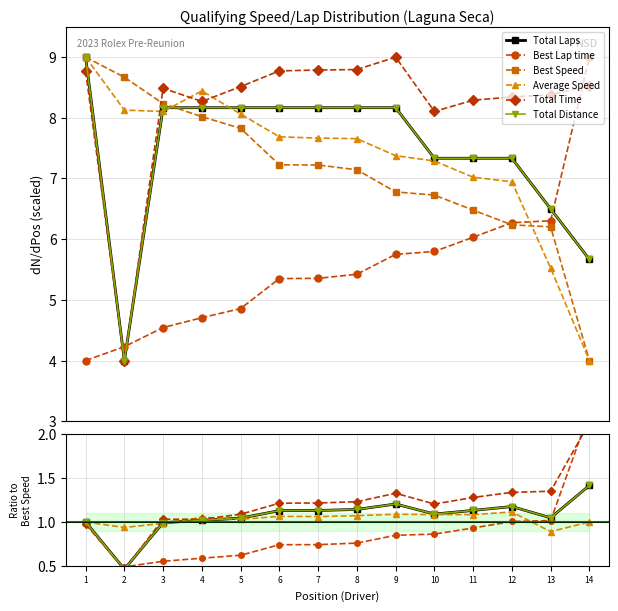

What is the difference between the maximum and second lowest values in the Best Speed series?

2.8